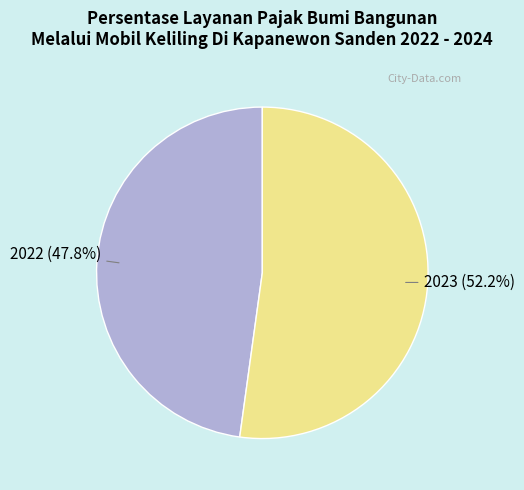

Does any single category account for the majority?

Yes